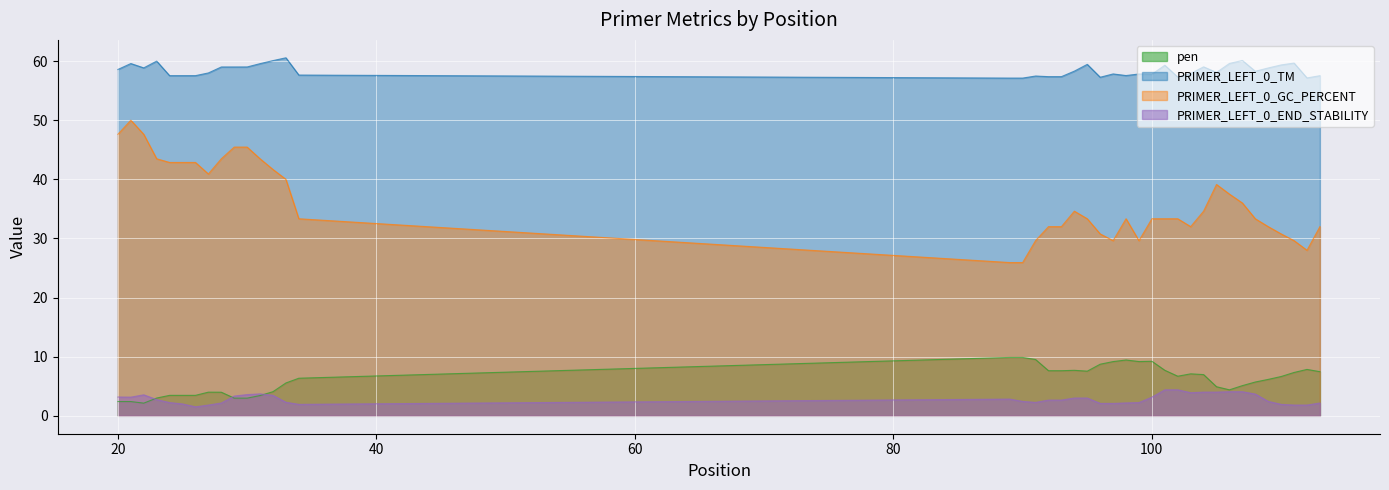

What is the sum of all PRIMER_LEFT_0_GC_PERCENT values?

1452.8